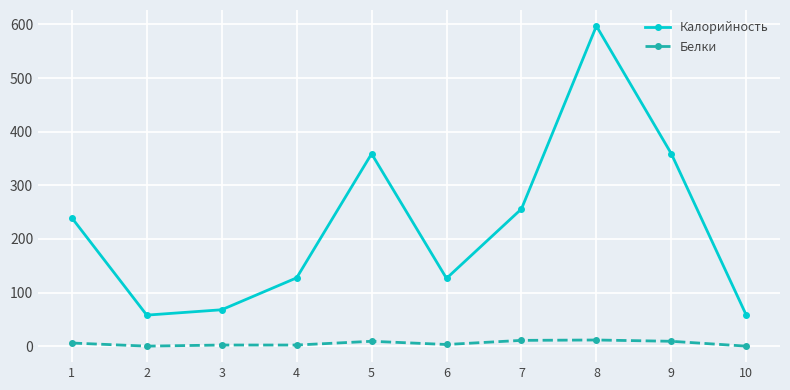

True or false: Белки and Калорийность cross at least once.

False